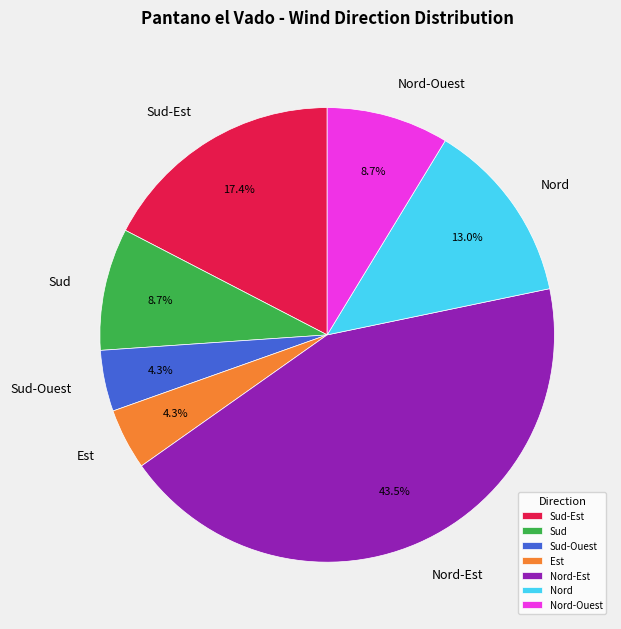

Combined, do Nord-Ouest and Sud-Est account for over 50%?

No